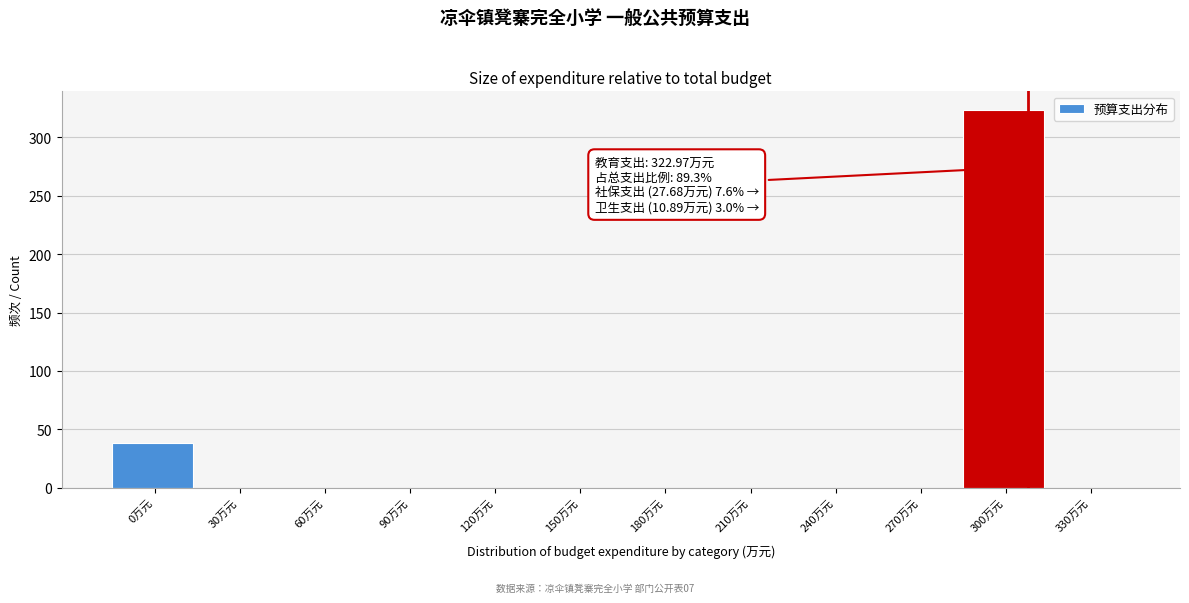

Reading left to right, what are all the values shown in this chart?

0万元=38.6	30万元=0.0	60万元=0.0	90万元=0.0	120万元=0.0	150万元=0.0	180万元=0.0	210万元=0.0	240万元=0.0	270万元=0.0	300万元=323.0	330万元=0.0